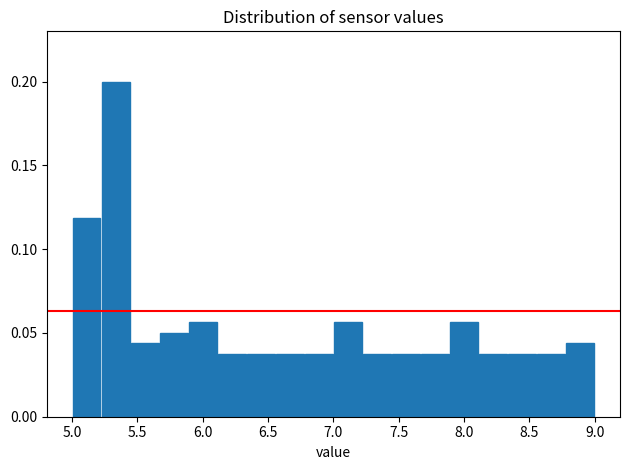

Over which range of the x-axis is the bar tallest?

5.20 to 5.45